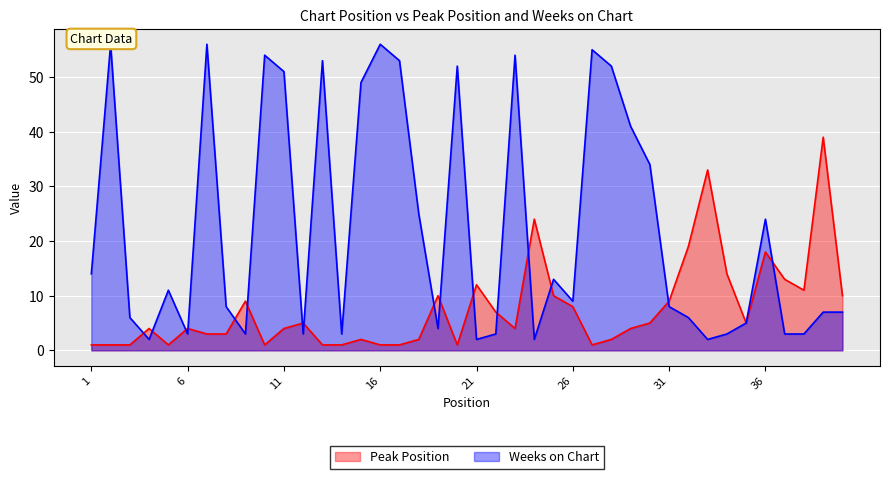

Rank the series at 16 from highest to lowest value.

Weeks on Chart, Peak Position